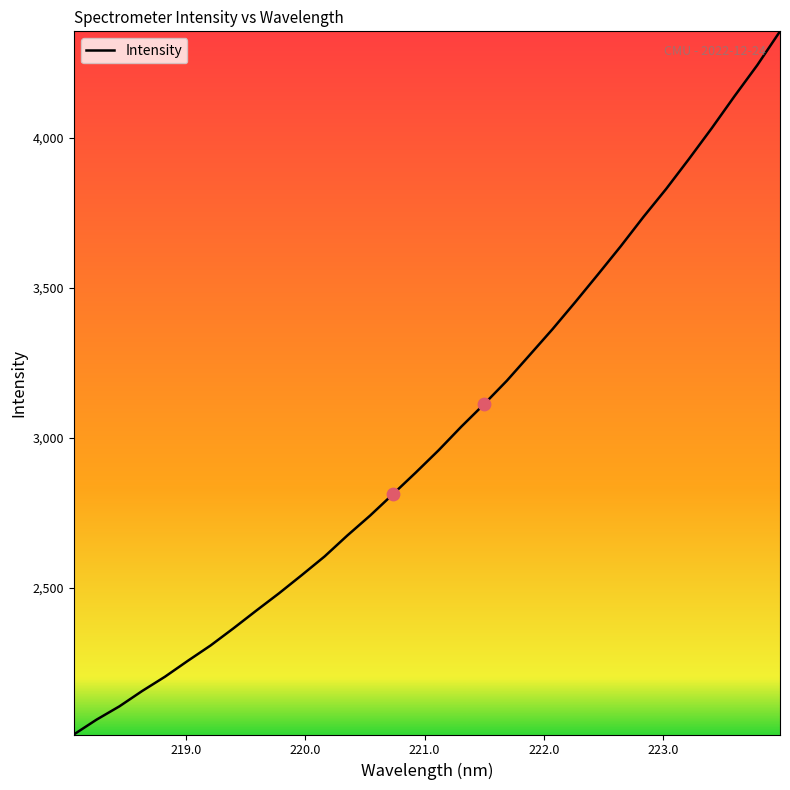

What is the difference between the maximum and minimum values?

2345.9